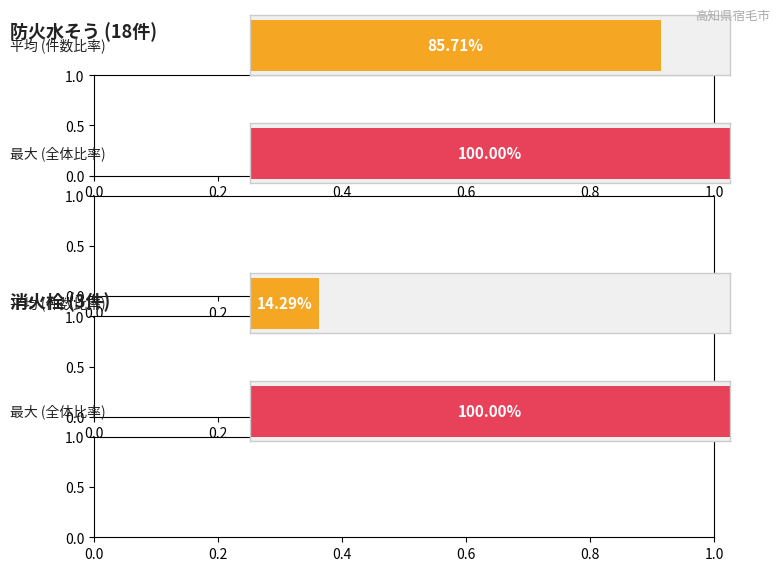

Is the value of 防火水そう at 1 greater than the value of 消火栓 at 3?

Yes